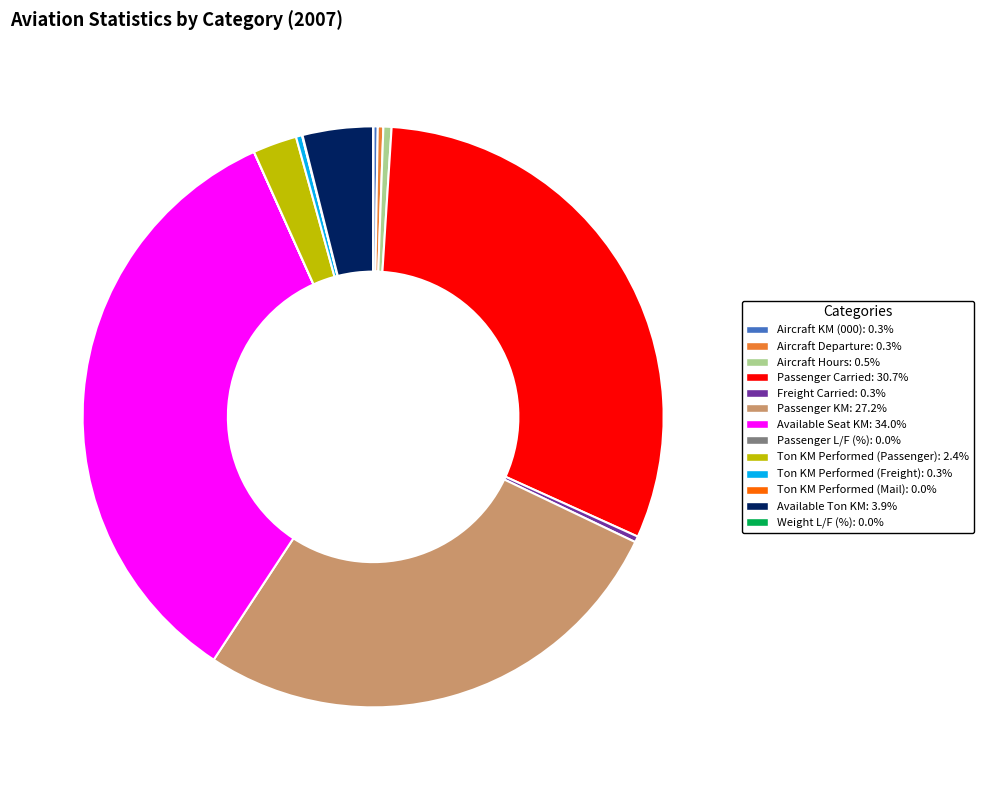

Which has a higher value, Freight Carried or Available Seat KM?

Available Seat KM